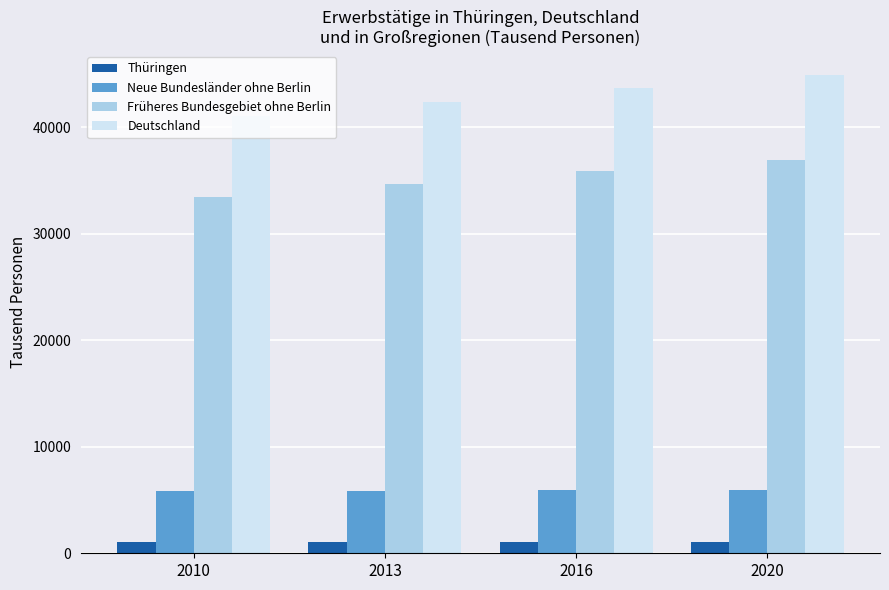

Rank the series at 2020 from highest to lowest value.

Deutschland, Früheres Bundesgebiet ohne Berlin, Neue Bundesländer ohne Berlin, Thüringen